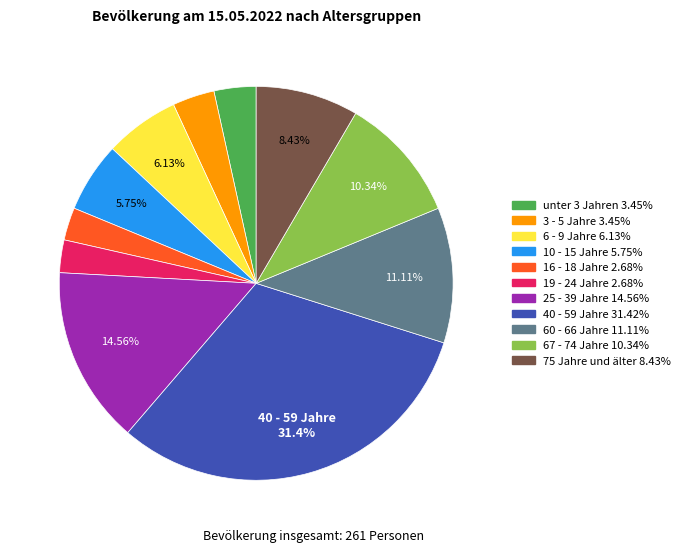

Approximately how many times larger is the value at 75 Jahre und älter compared to 25 - 39 Jahre?

0.6